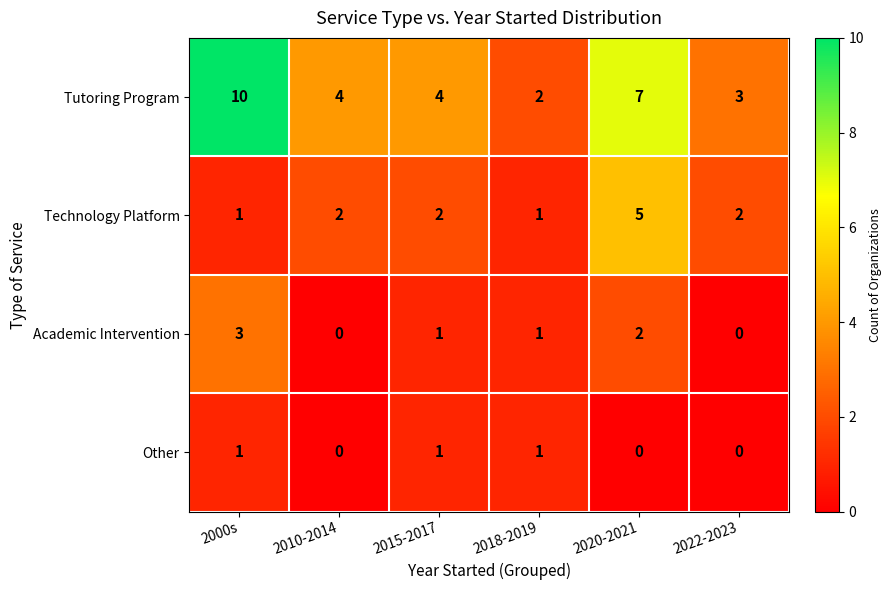

How many Other values are between 0 and 1?

6